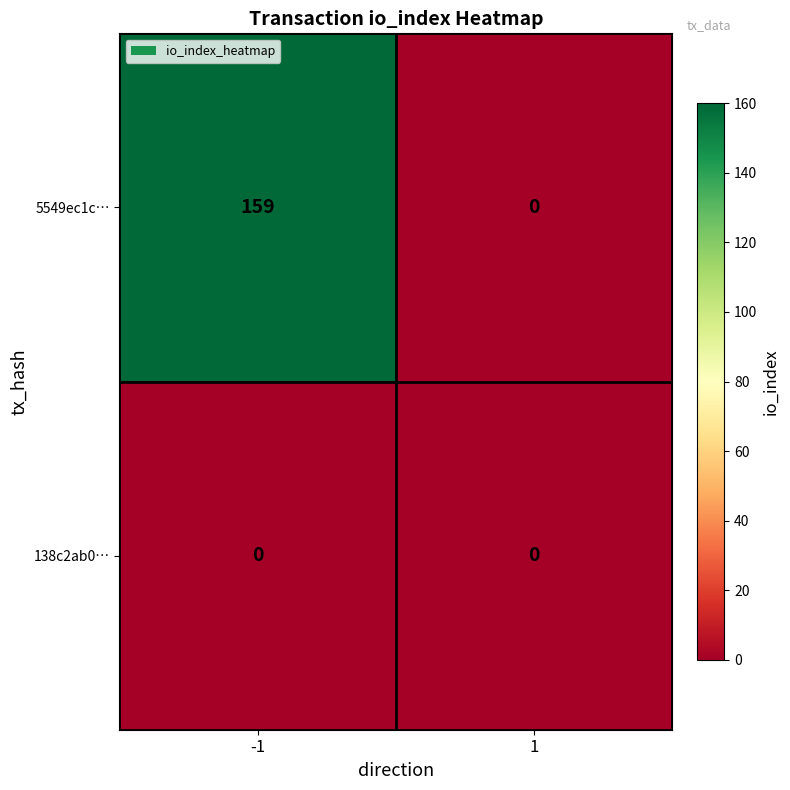

At -1, list the series in order from smallest to largest.

138c2ab0…, 5549ec1c…